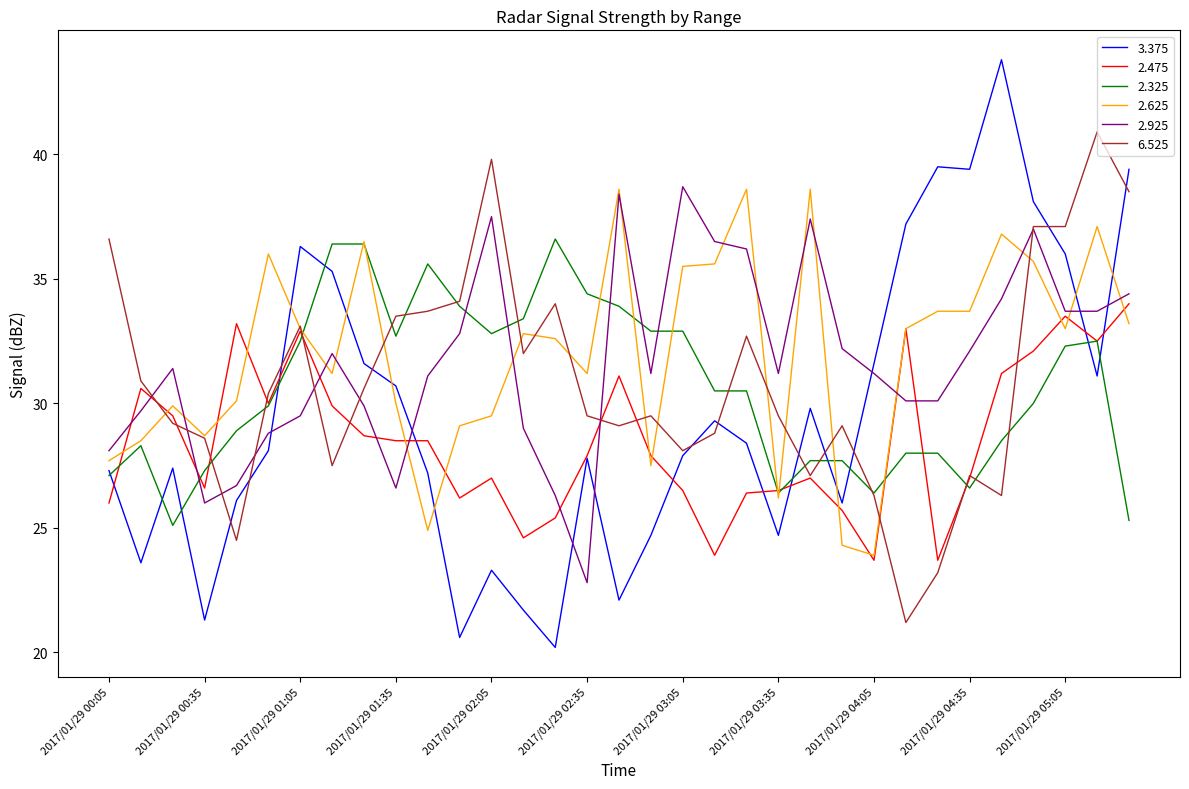

Which series has the widest spread of values?

3.375